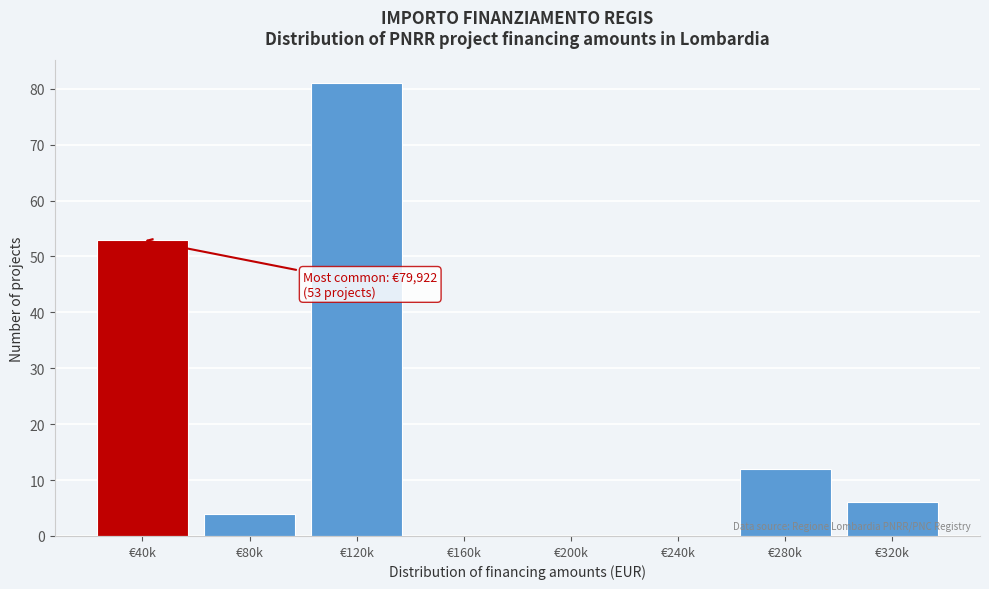

Reading right to left, list all the values displayed in this chart.

€320k=6	€280k=12	€240k=0	€200k=0	€160k=0	€120k=81	€80k=4	€40k=53